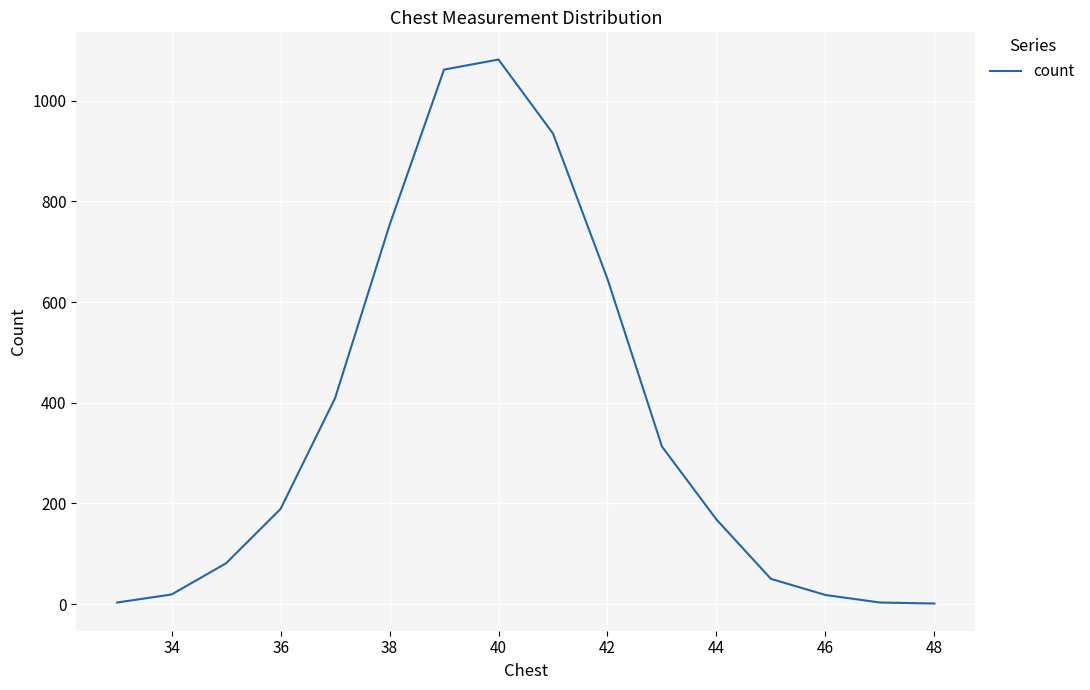

Reading right to left, list all the values displayed in this chart.

1	3	18	50	168	313	646	935	1082	1062	753	409	189	81	19	3